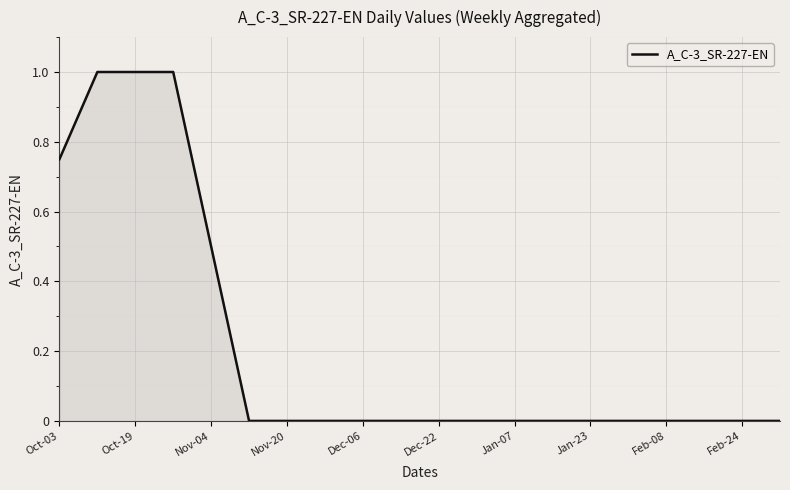

What is the difference between the maximum and minimum values?

1.0